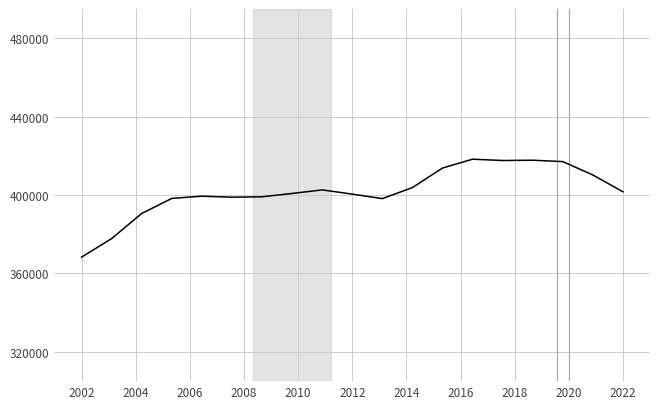

What is the smallest value displayed?

368309.9